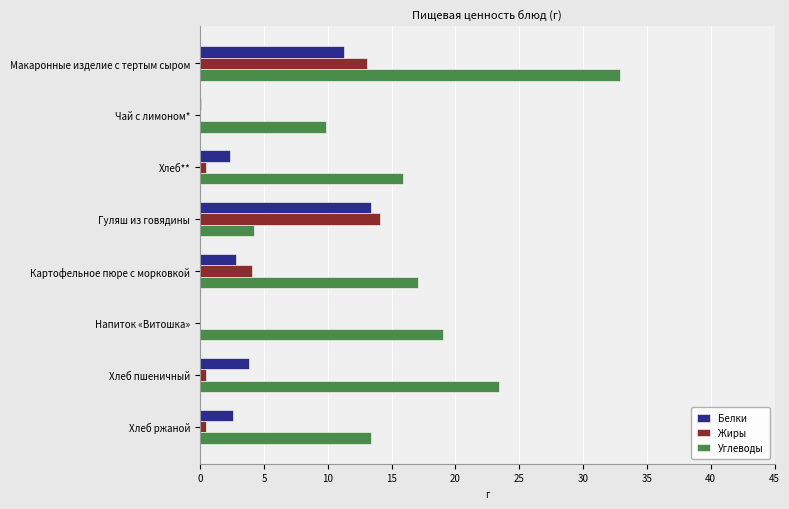

True or false: Жиры has a value of 6.1 at Картофельное пюре с морковкой.

False